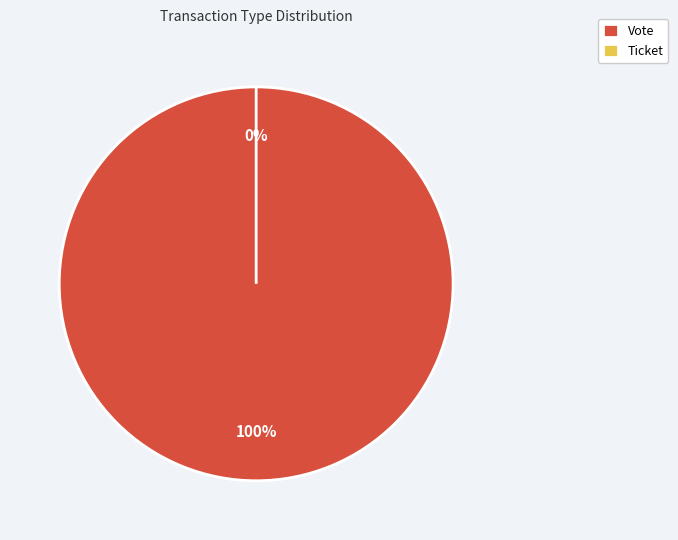

Count the number of slices in the pie.

2